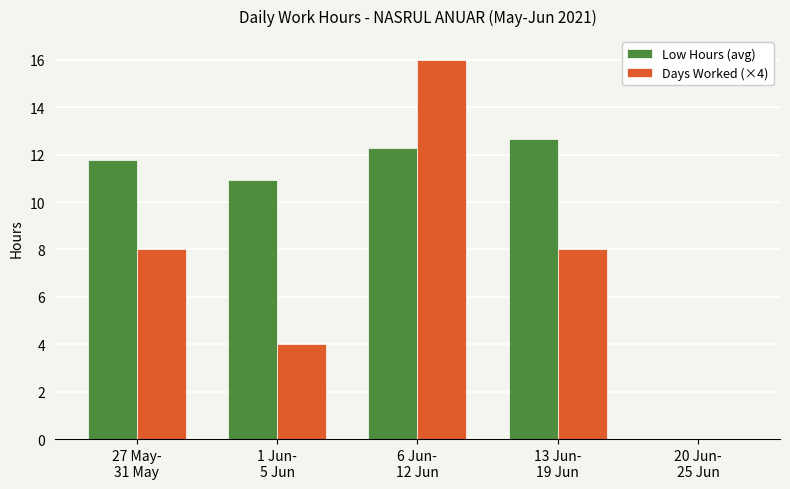

Which series changed the most between 13 Jun-
19 Jun and 20 Jun-
25 Jun?

Low Hours (avg)